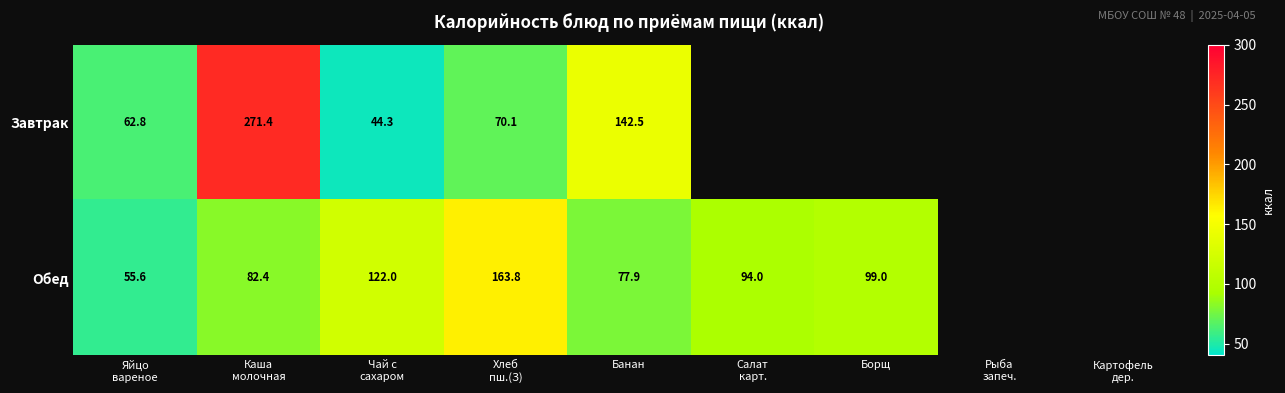

How many distinct data groups are displayed?

2